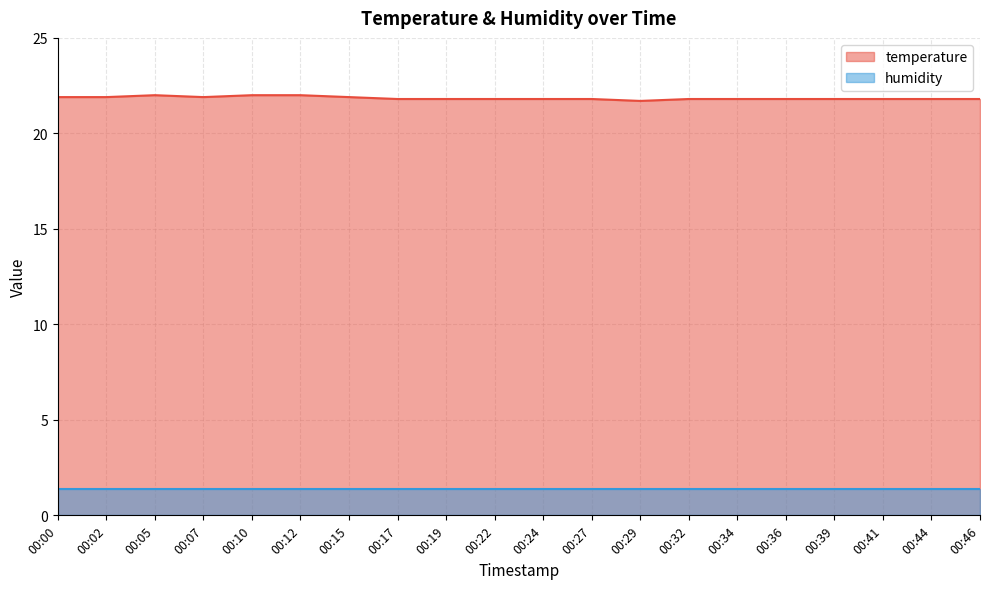

List the labels in order of value, smallest first.

00:29, 00:17, 00:19, 00:22, 00:24, 00:27, 00:32, 00:34, 00:36, 00:39, 00:41, 00:44, 00:46, 00:00, 00:02, 00:07, 00:15, 00:05, 00:10, 00:12